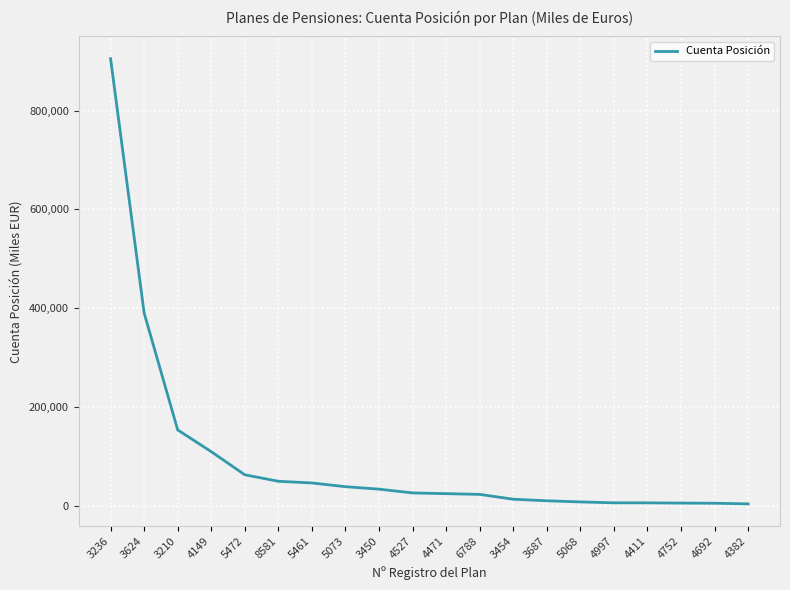

Which label corresponds to the largest value in the chart?

3236